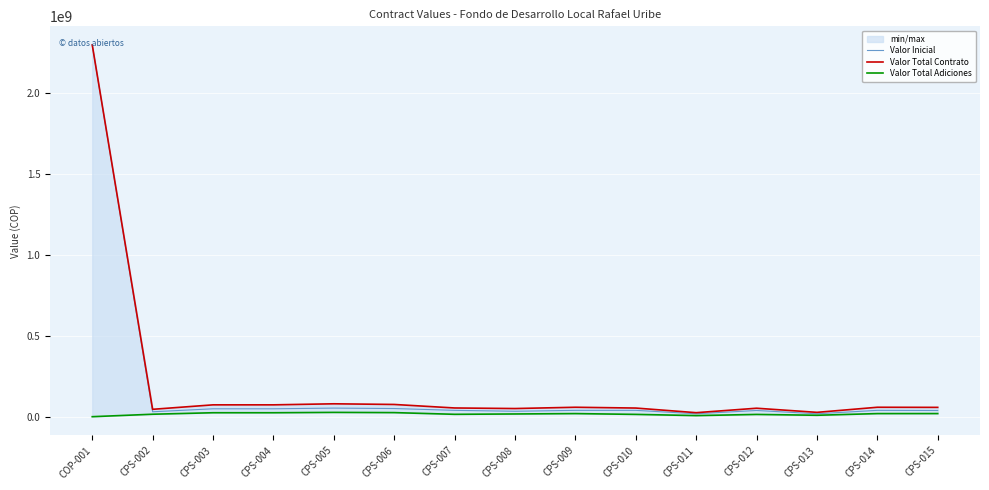

Rank the categories by Valor Total Contrato value from highest to lowest.

COP-001, CPS-005, CPS-006, CPS-003, CPS-004, CPS-009, CPS-014, CPS-015, CPS-007, CPS-010, CPS-012, CPS-008, CPS-002, CPS-013, CPS-011